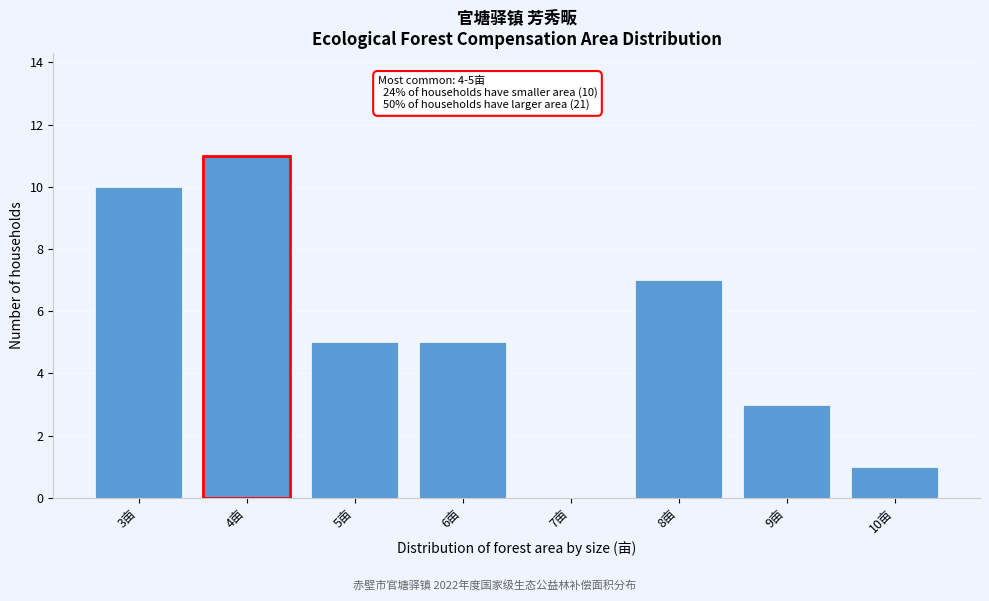

Reading left to right, extract all data points from this chart.

3亩=10	4亩=11	5亩=5	6亩=5	7亩=0	8亩=7	9亩=3	10亩=1